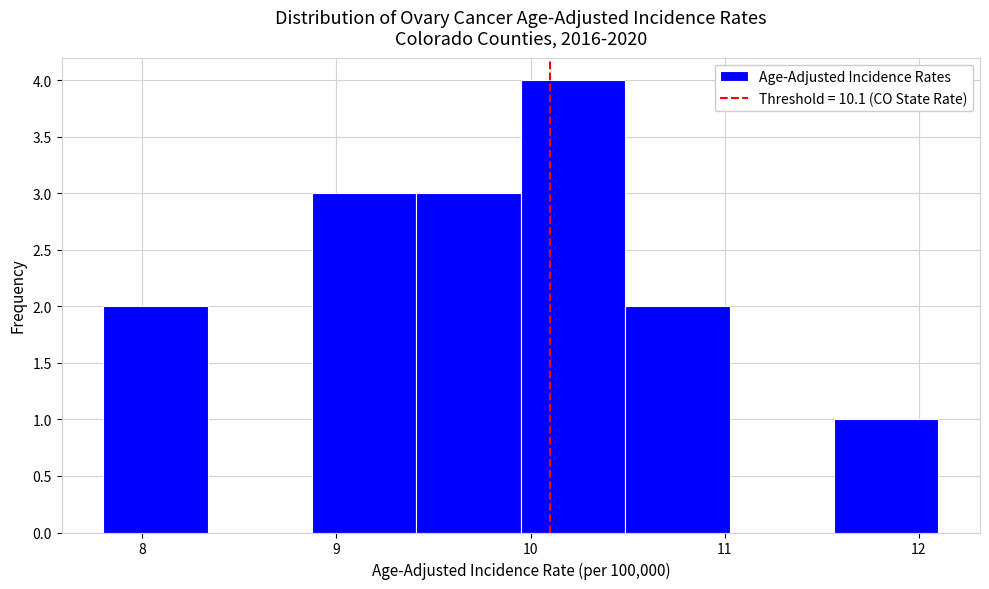

Reading left to right, transcribe this chart: for each bar, give the range it covers on the x-axis and its height. Neither the bar edges nor the heights are printed on the chart, so give them approximately, as read against the axes.

7.8 to 8.3: 2
8.3 to 8.9: 0
8.9 to 9.4: 3
9.4 to 10.0: 3
10.0 to 10.5: 4
10.5 to 11.0: 2
11.0 to 11.6: 0
11.6 to 12.1: 1